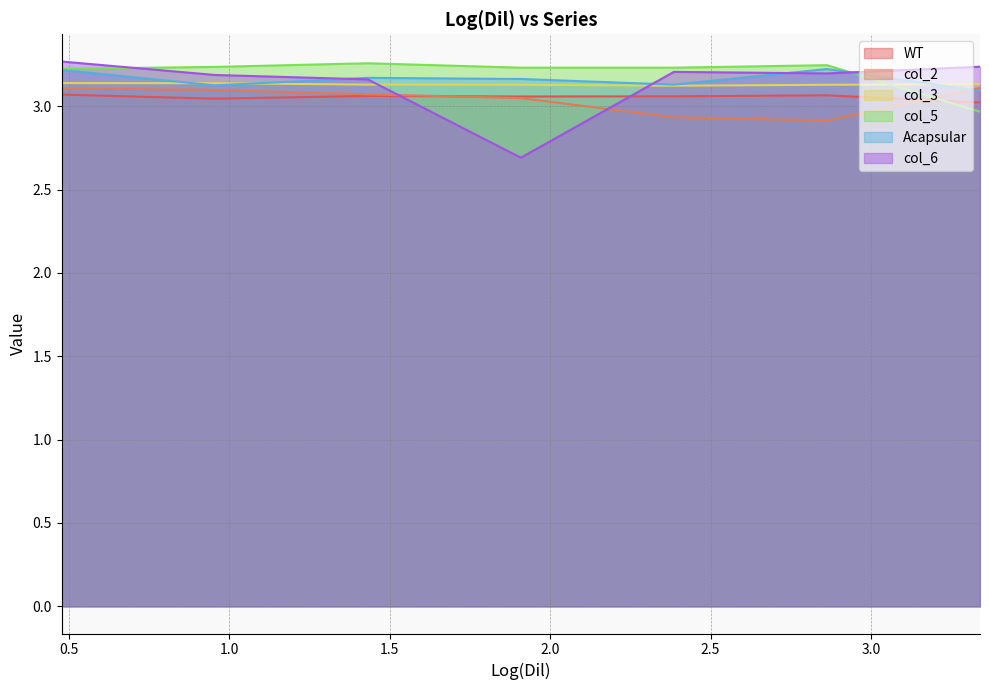

Which has a higher value, 0.954242509439325 or 2.86272752831797?

2.86272752831797